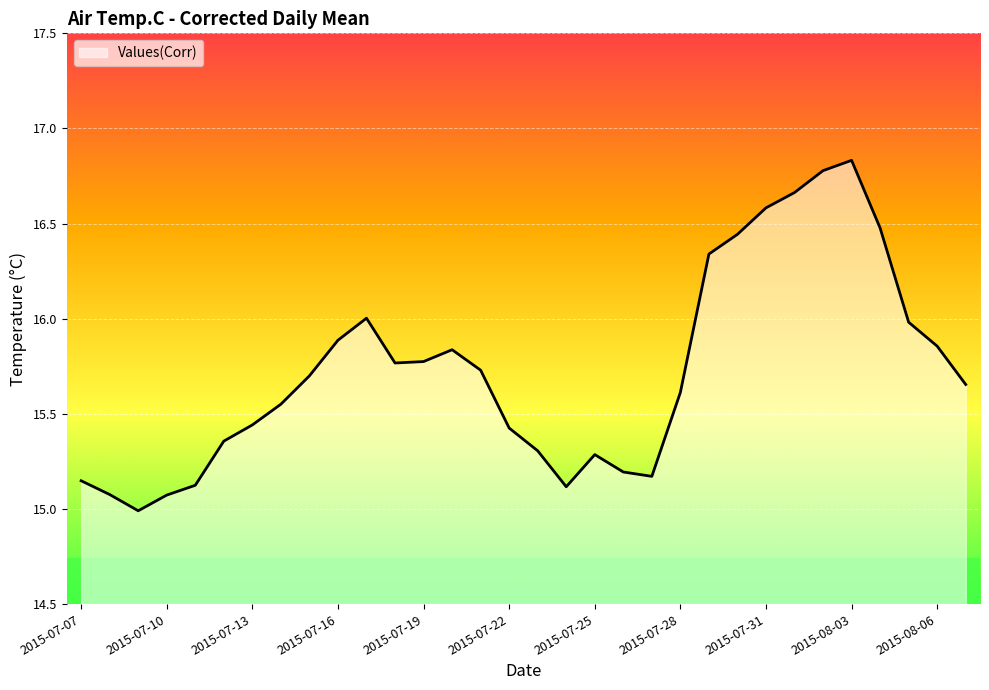

What is the minimum value shown in the chart?

15.0